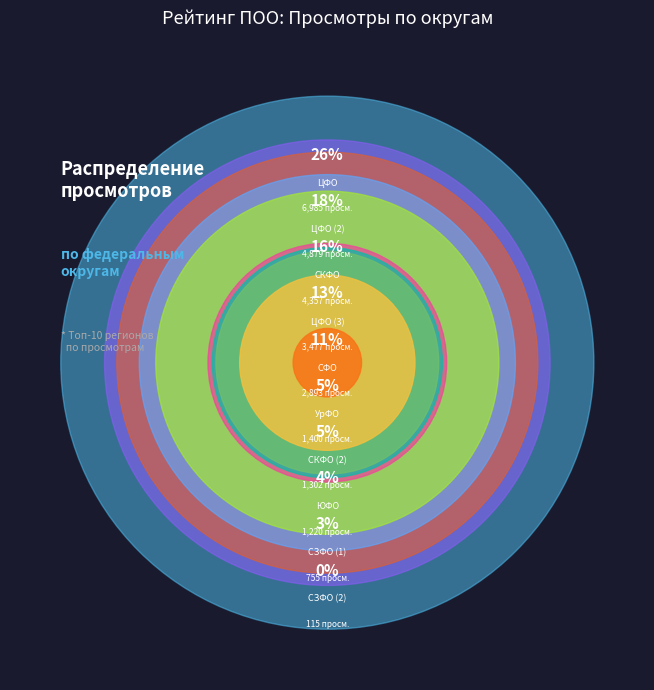

Count the number of slices in the pie.

10